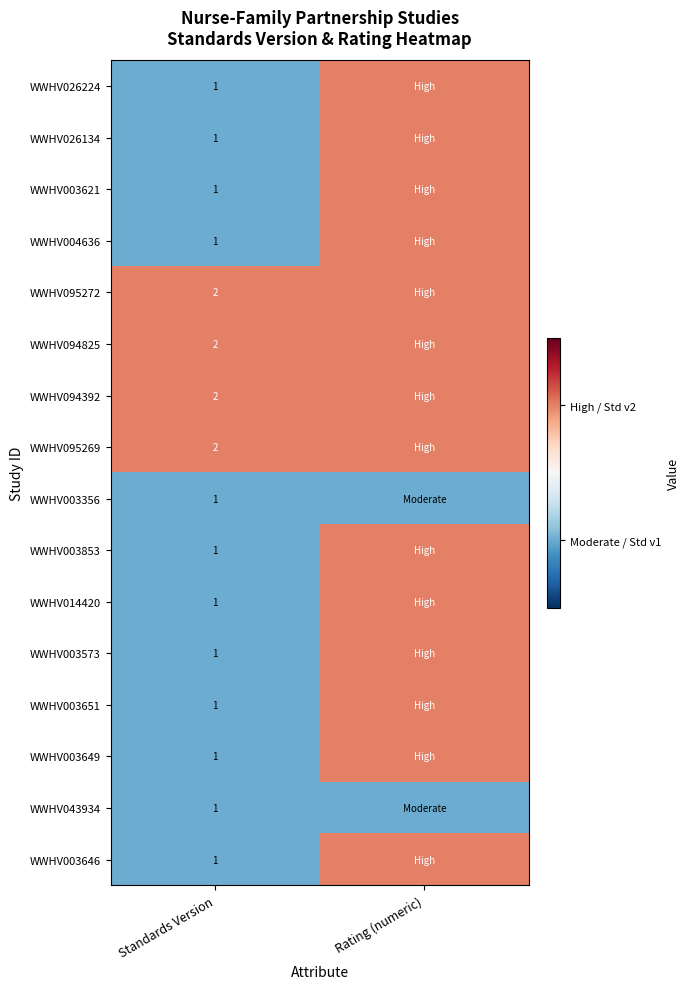

Which category has the highest value across all series?

Rating (numeric)